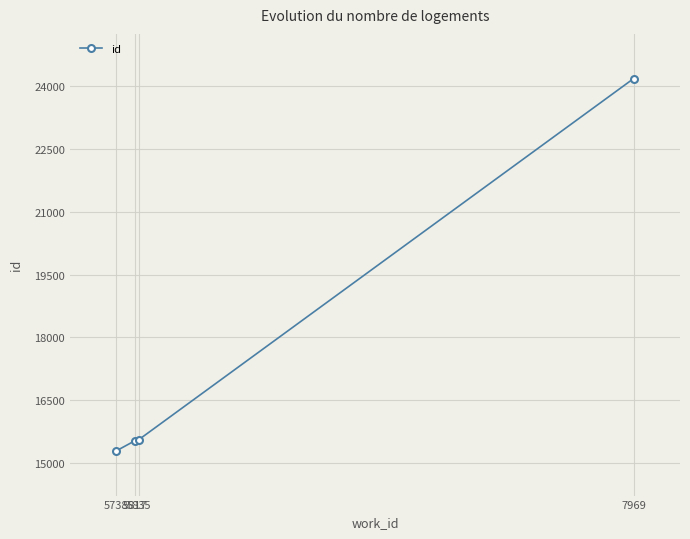

What is the change in value from 5817 to 5835?

+29